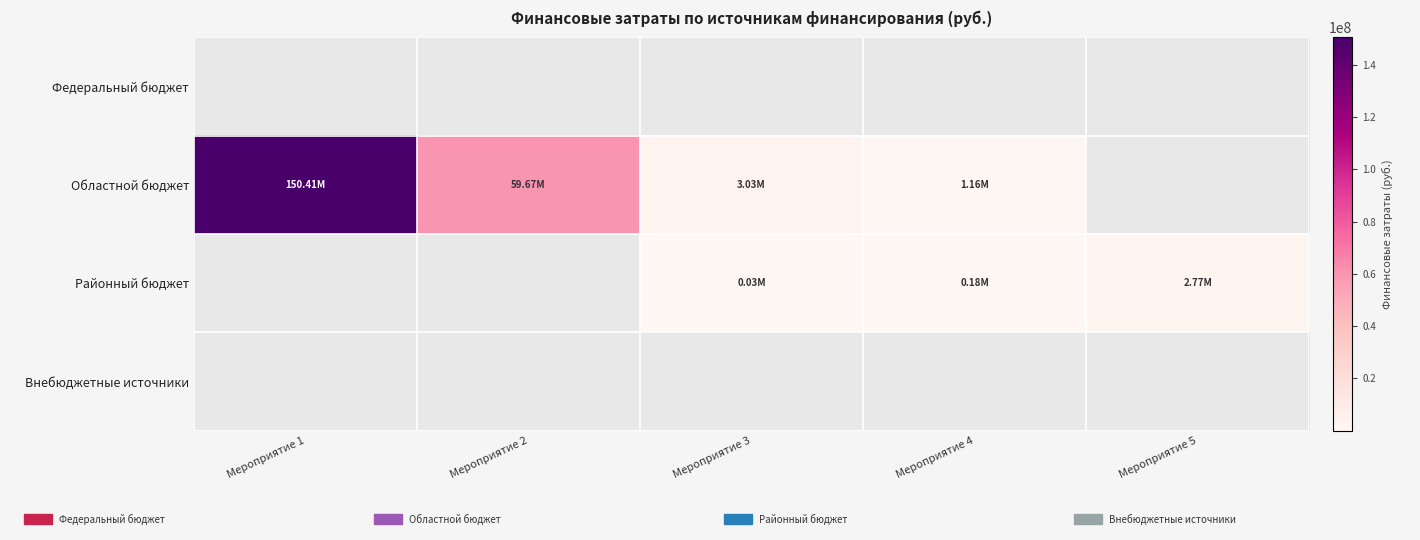

How many series are shown in this chart?

4